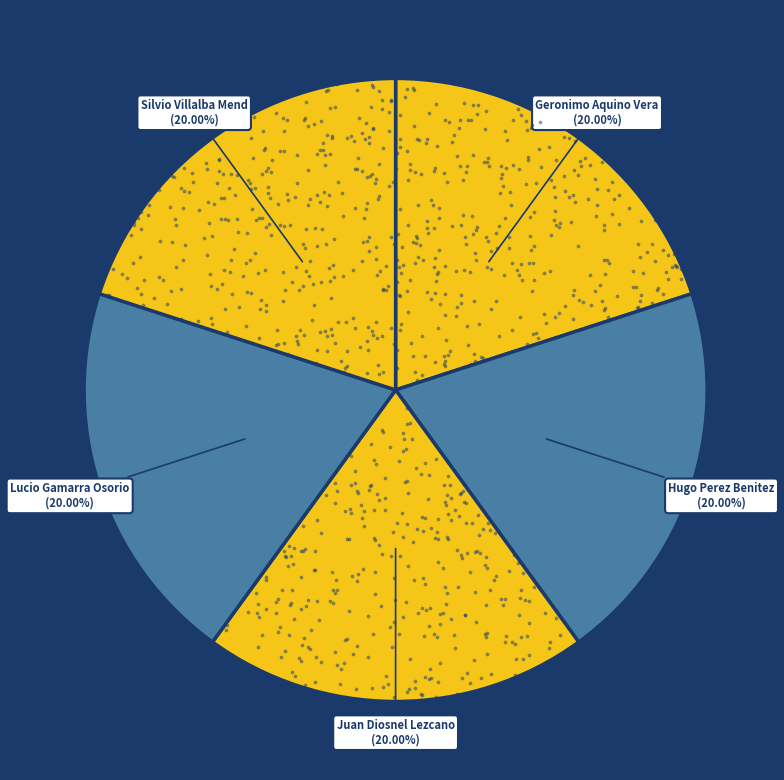

Count the number of slices in the pie.

5